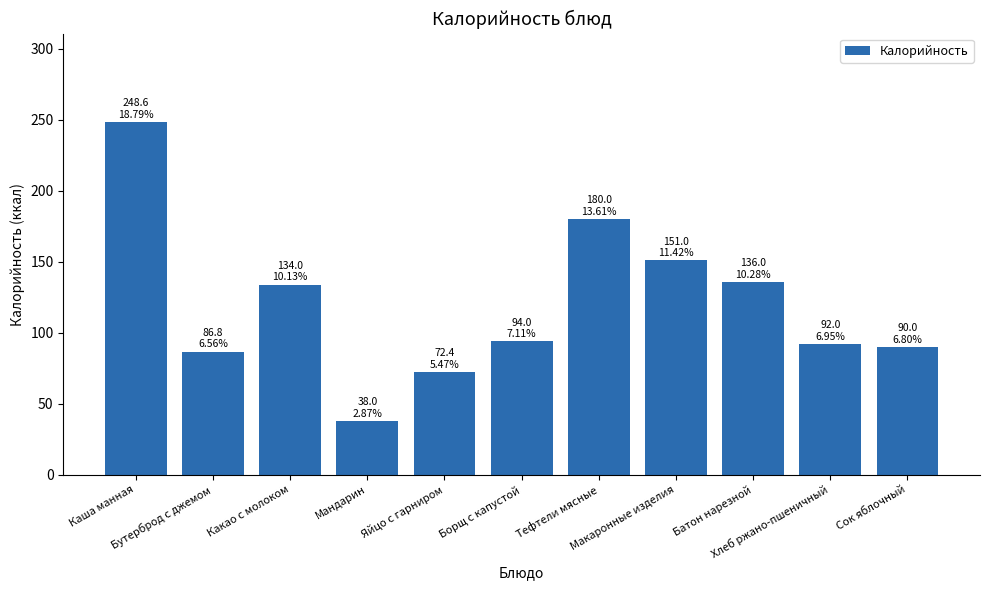

What is the ratio of the value at Тефтели мясные to the value at Макаронные изделия?

1.2